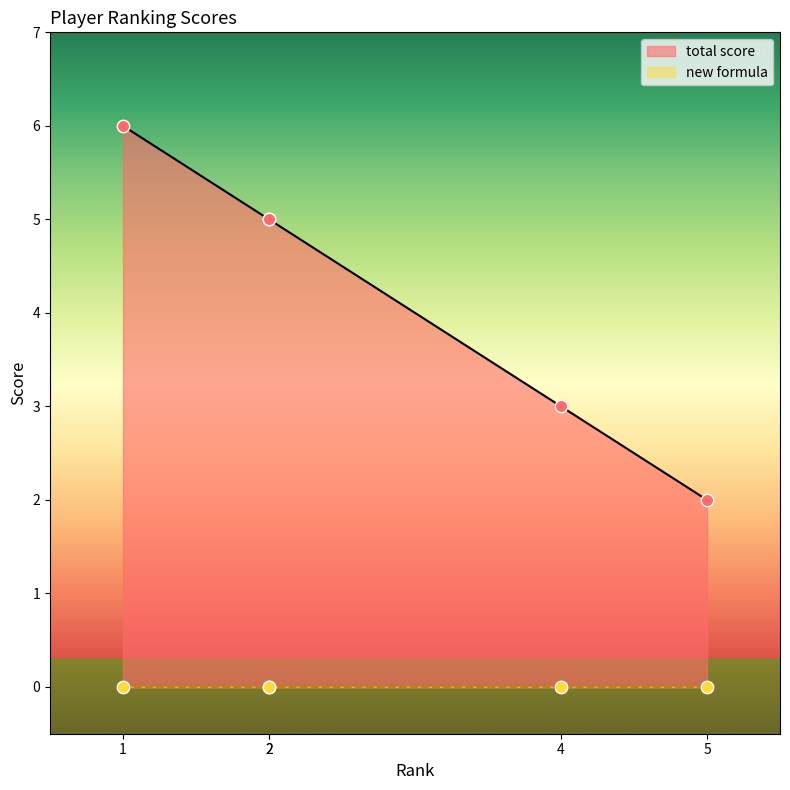

Which has a higher value, 5 or 4?

4